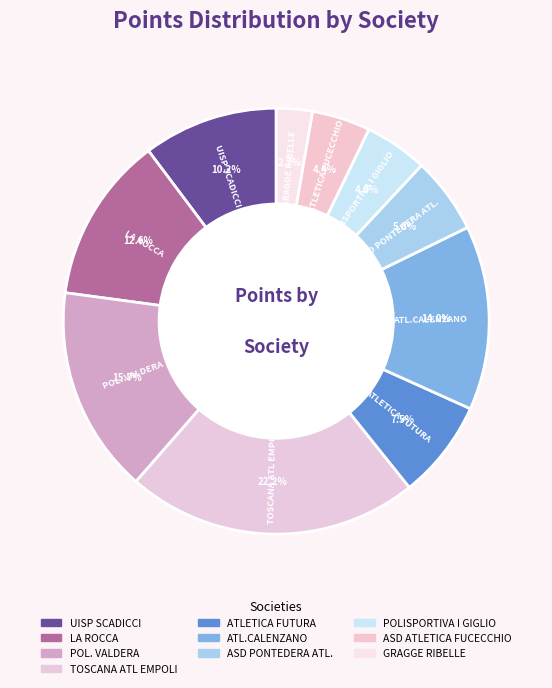

True or false: TOSCANA ATL EMPOLI accounts for 22% of the total.

True